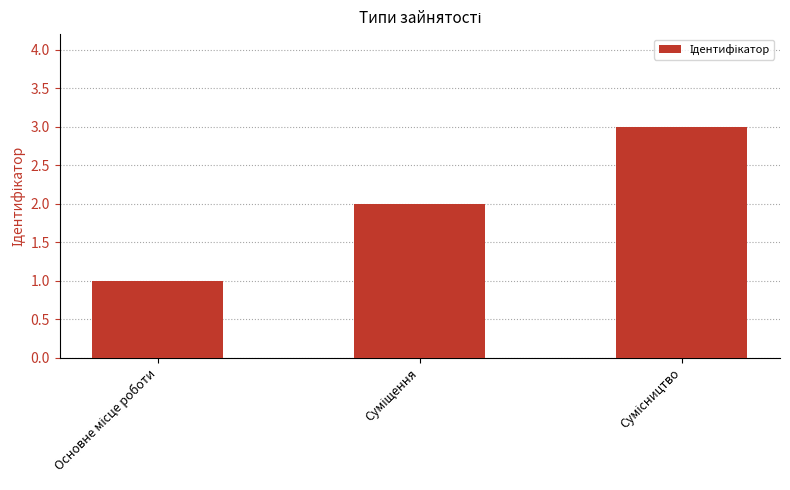

What is the maximum value shown in the chart?

3